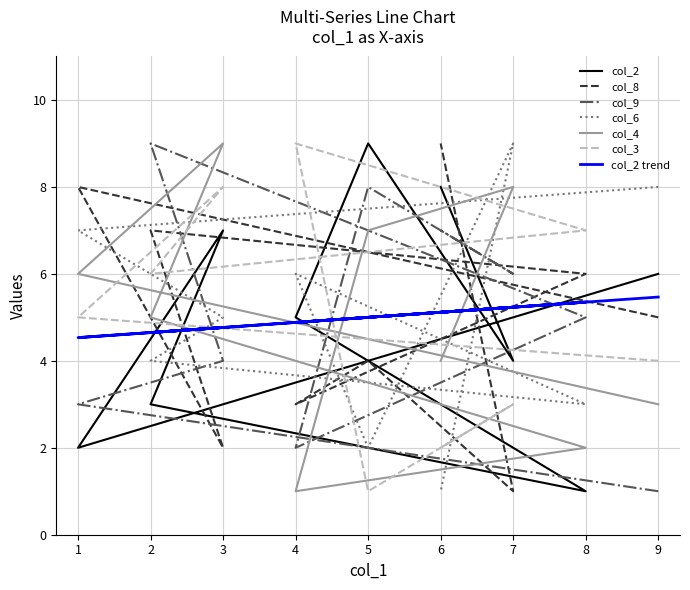

True or false: col_9 and col_8 intersect in this chart.

True